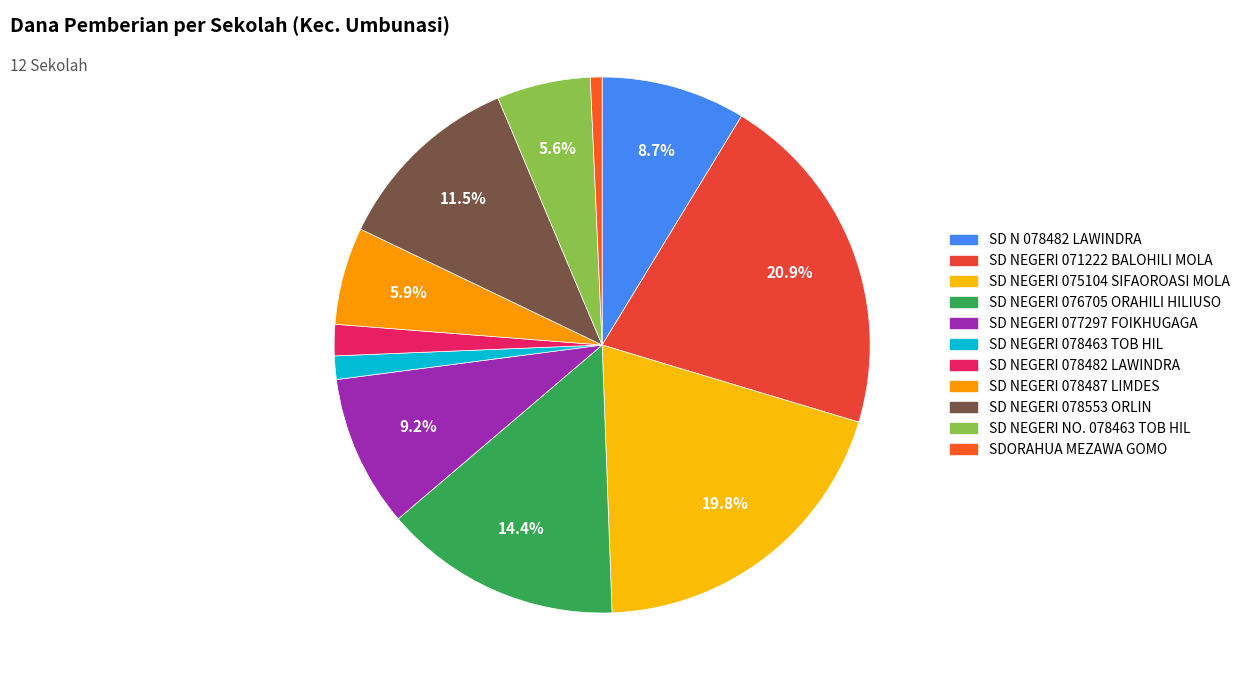

How many slices are in this pie chart?

11